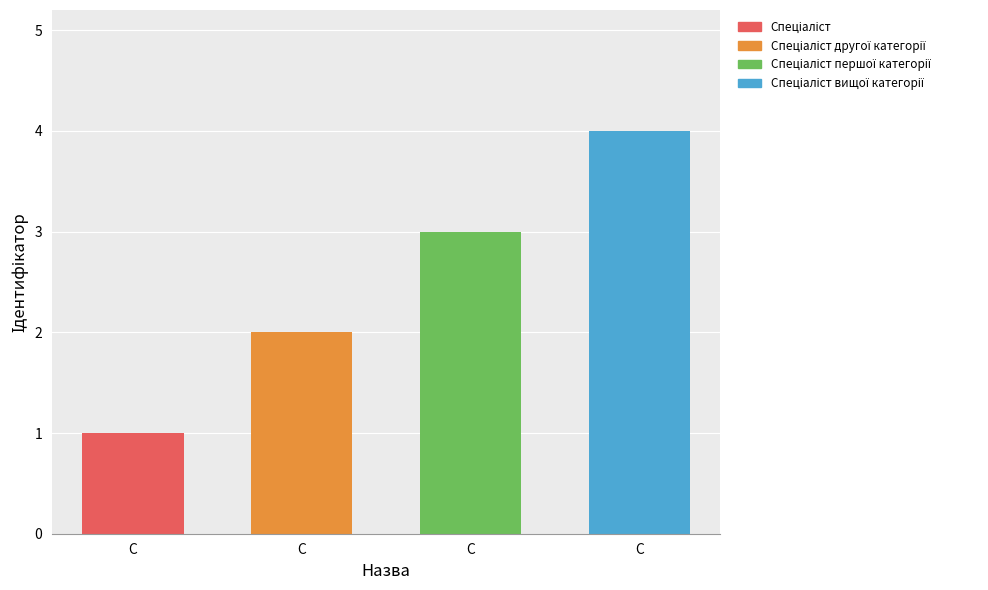

Reading left to right, what are all the values shown in this chart?

Спеціаліст=1	Спеціаліст другої категорії=2	Спеціаліст першої категорії=3	Спеціаліст вищої категорії=4